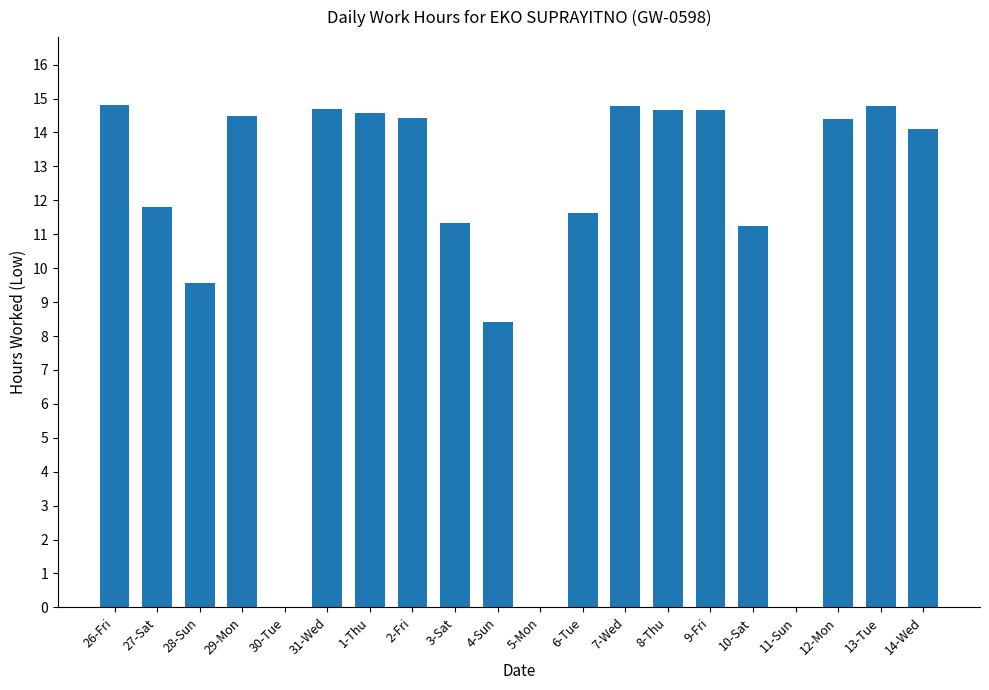

Count the number of categories in the chart.

20